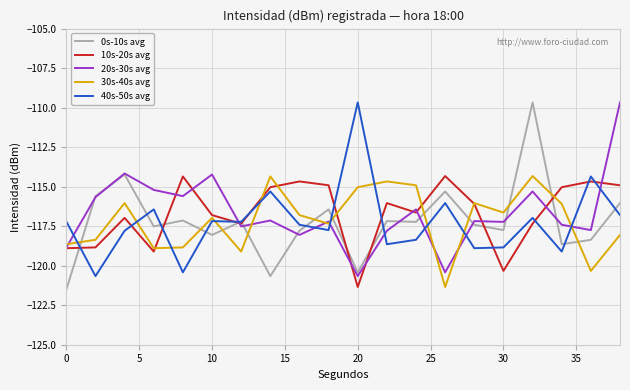

What is the smallest value displayed?

-121.5